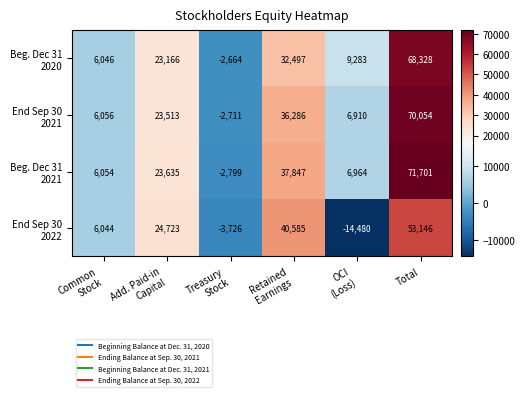

What is the minimum value shown in the chart?

-14480